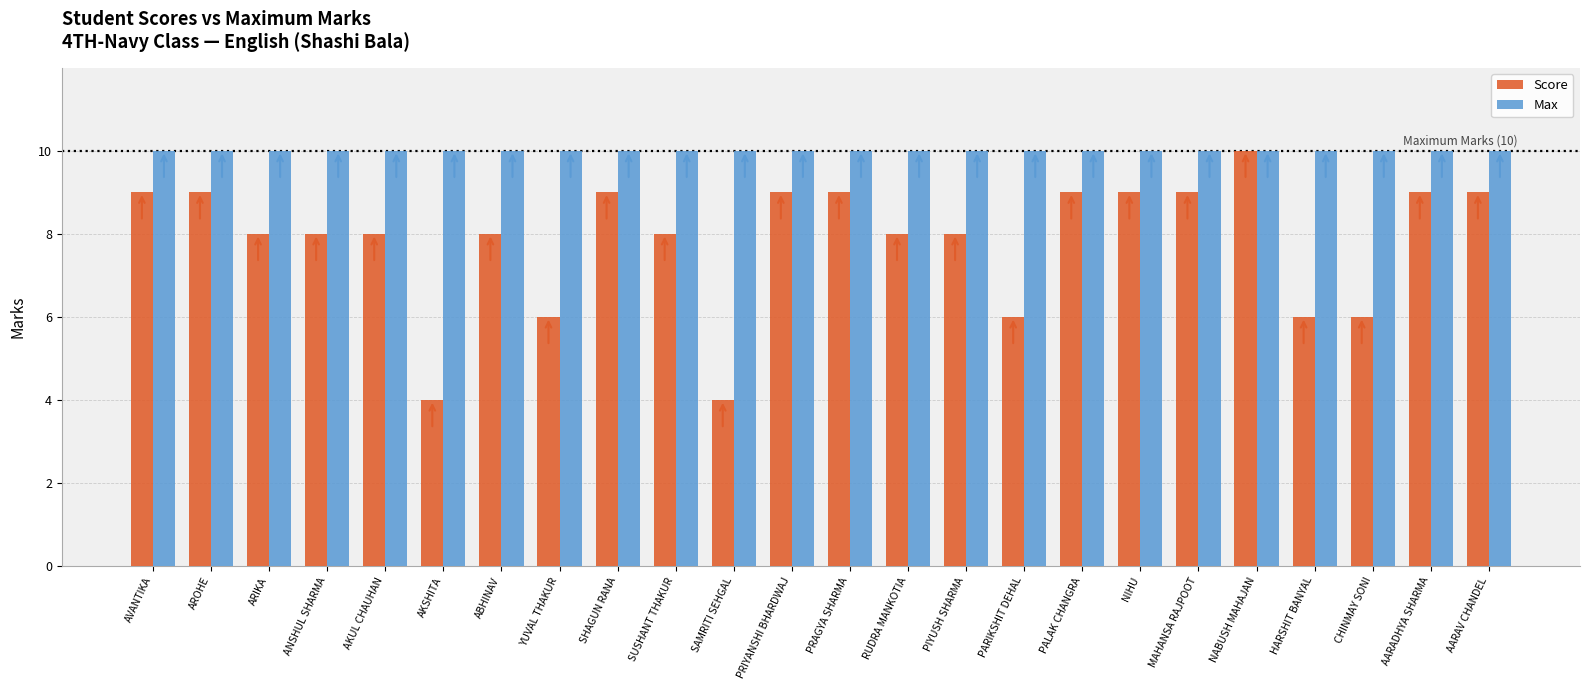

What is the maximum value for Score?

10